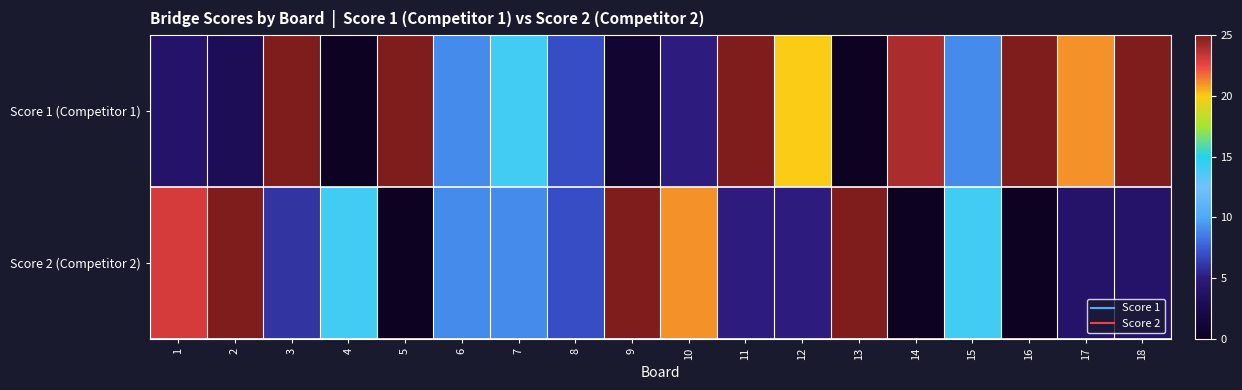

Reading left to right, list all the values displayed in this chart.

Score 1 (Competitor 1): 1=4	2=3	3=25	4=0	5=25	6=9	7=14	8=7	9=1	10=5	11=25	12=20	13=0	14=24	15=9	16=25	17=21	18=25
Score 2 (Competitor 2): 1=23	2=25	3=6	4=14	5=0	6=9	7=9	8=7	9=25	10=21	11=5	12=5	13=25	14=0	15=14	16=0	17=4	18=4